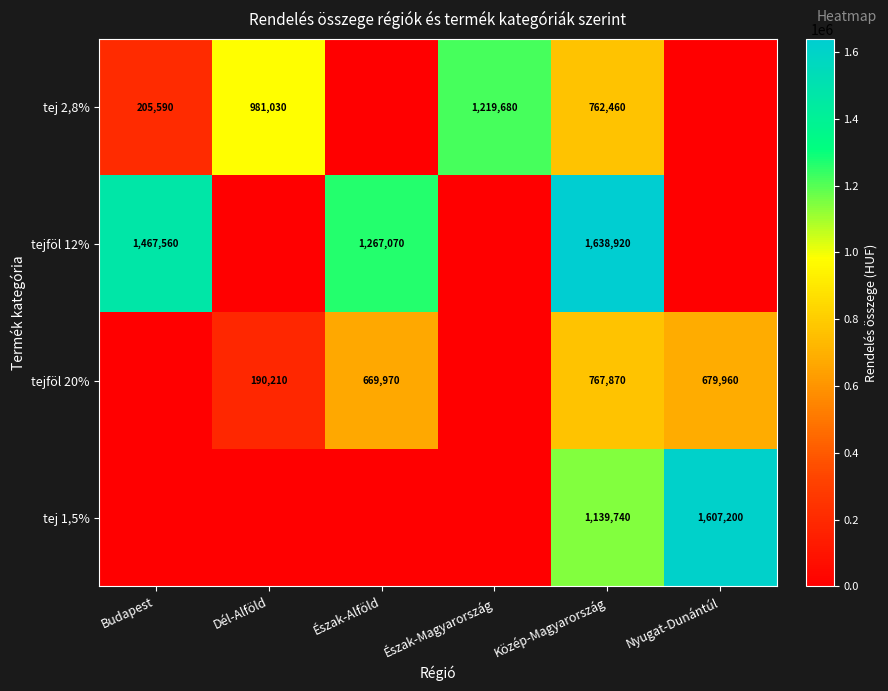

The value of tejföl 12% at Közép-Magyarország is 805264. True or false?

False